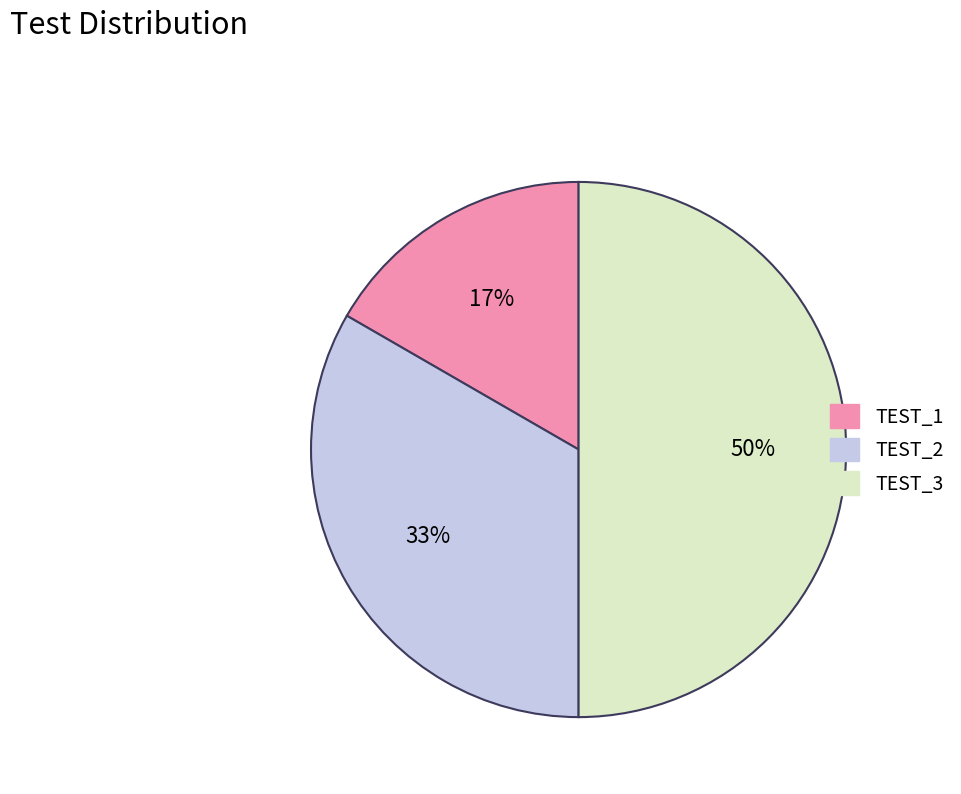

To the nearest percent, what percentage of the pie is TEST_3?

50%